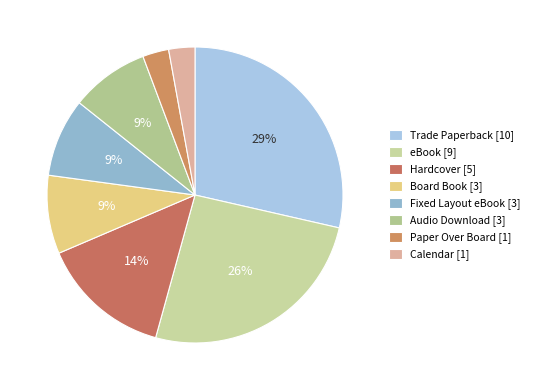

What is the smallest slice in the pie chart?

Paper Over Board